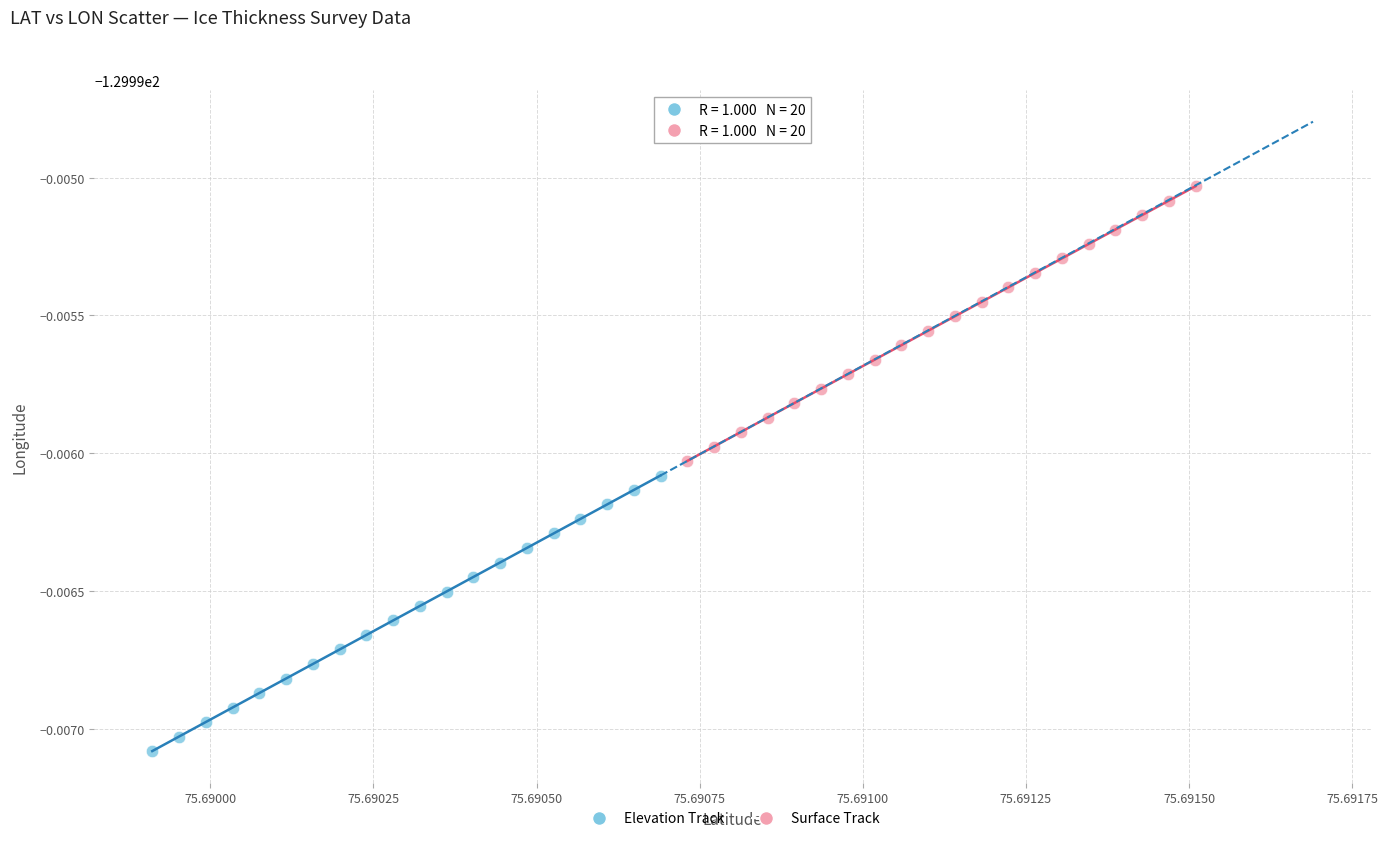

What are all the series names shown in the legend?

Elevation Track, Surface Track